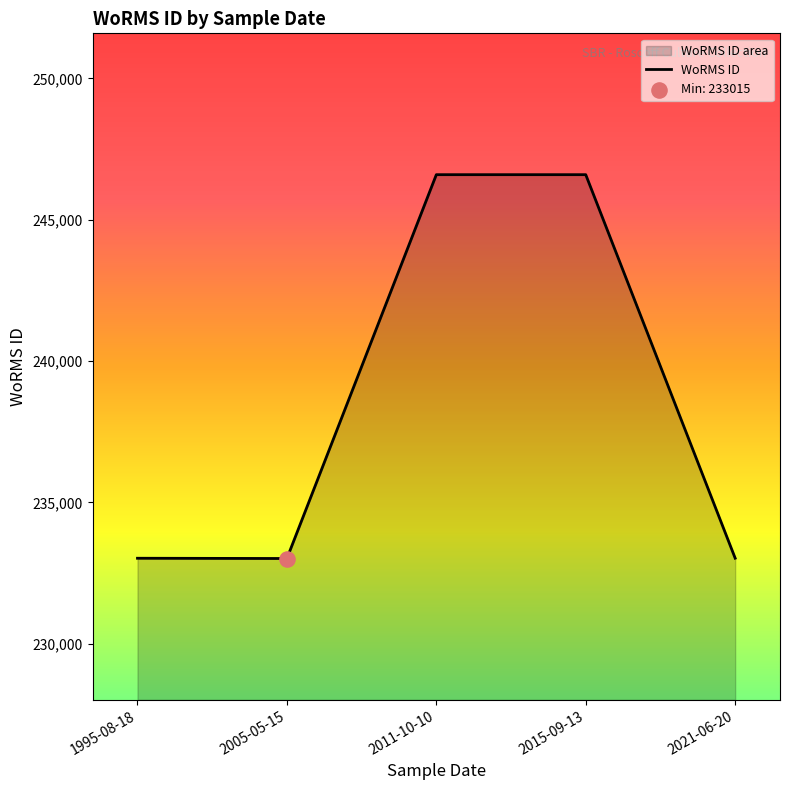

What is the ratio of the value at 2011-10-10 to the value at 1995-08-18?

1.1